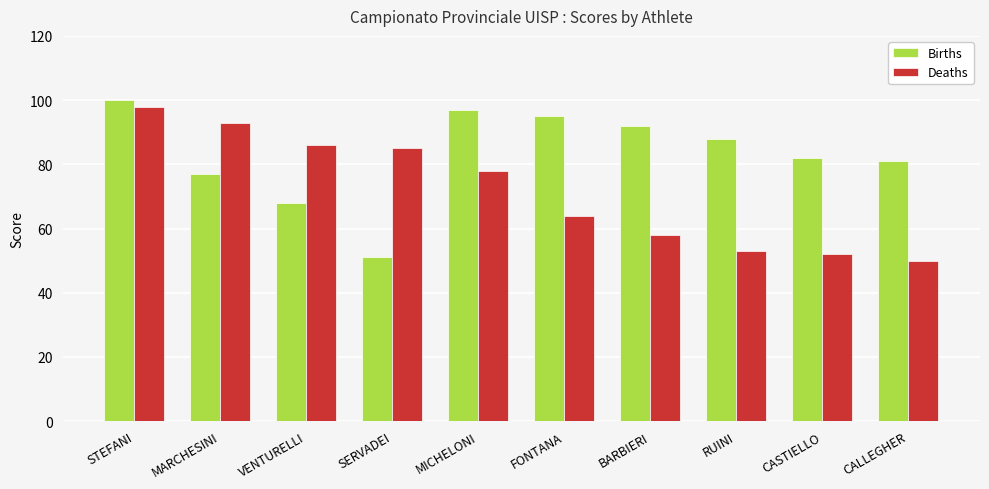

Reading left to right, what are all the values shown in this chart?

Births: STEFANI=100	MARCHESINI=77	VENTURELLI=68	SERVADEI=51	MICHELONI=97	FONTANA=95	BARBIERI=92	RUINI=88	CASTIELLO=82	CALLEGHER=81
Deaths: STEFANI=98	MARCHESINI=93	VENTURELLI=86	SERVADEI=85	MICHELONI=78	FONTANA=64	BARBIERI=58	RUINI=53	CASTIELLO=52	CALLEGHER=50